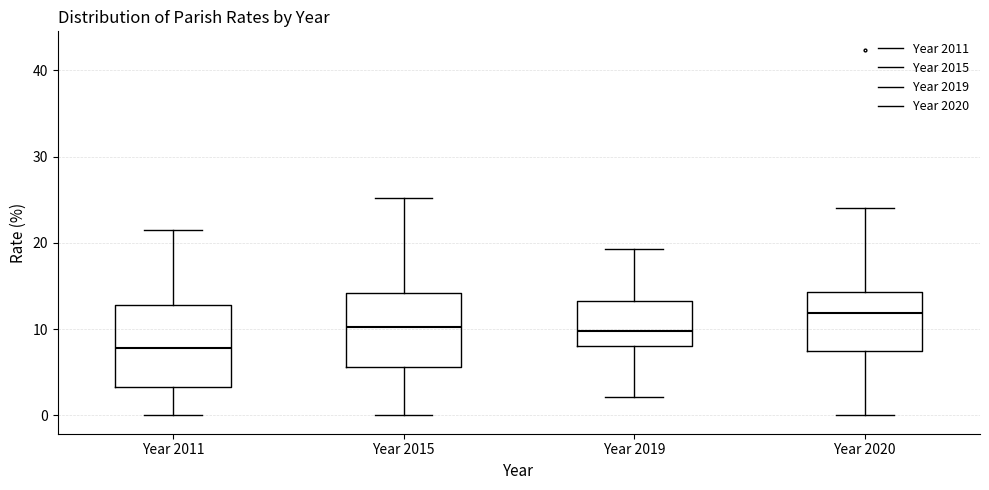

Reading left to right, transcribe this box plot: for each box, give where its median line is, the range the box spans, and where its two whiskers end, as read against the y-axis. The values are not printed on the chart, so give them approximately, as read against the axis.

Year 2011: median 8, box 3 to 13, whiskers 0 to 22
Year 2015: median 10, box 6 to 14, whiskers 0 to 25
Year 2019: median 10, box 8 to 13, whiskers 2 to 19
Year 2020: median 12, box 7 to 14, whiskers 0 to 24